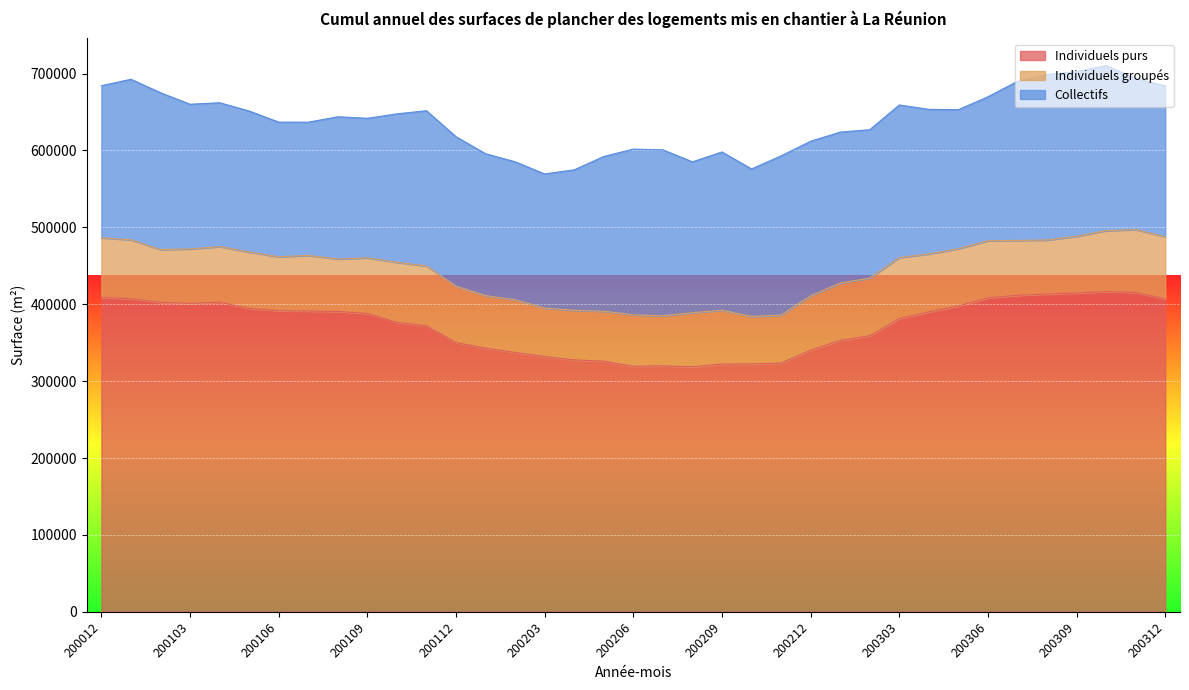

True or false: Individuels groupés has a value of 120368 at 200303.

False